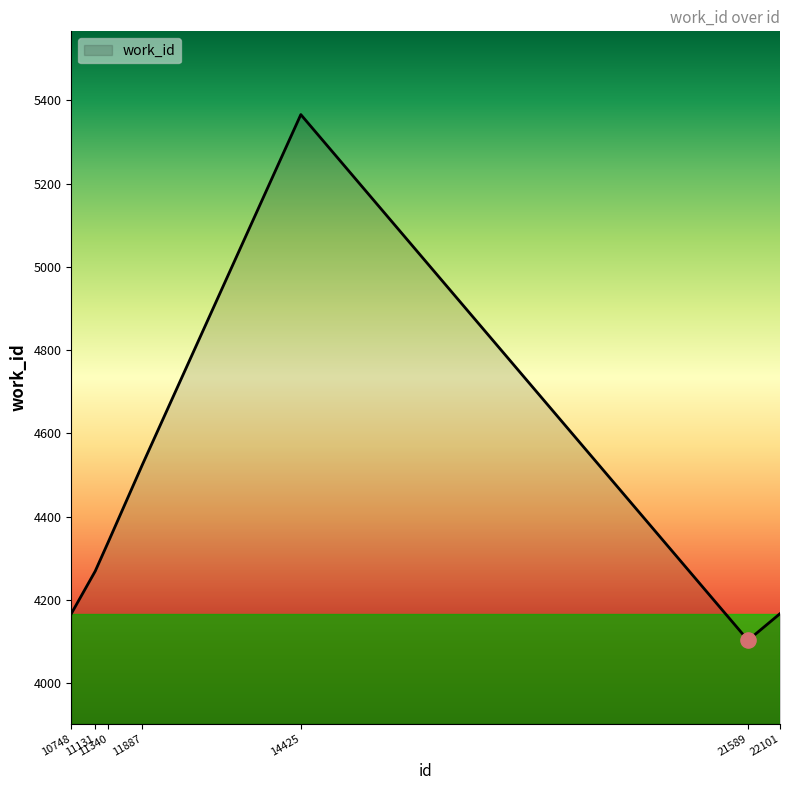

What is the change in value from 11887 to 22101?

-358